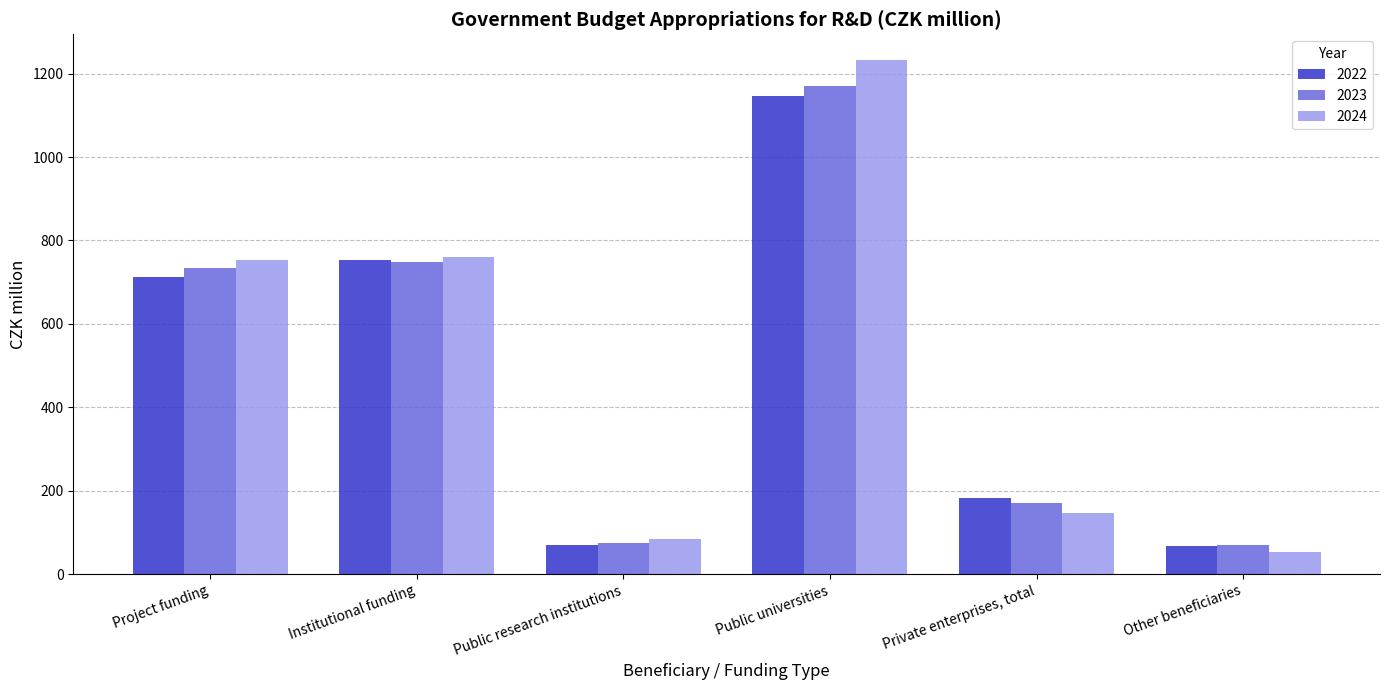

Does the chart contain stacked bars?

No